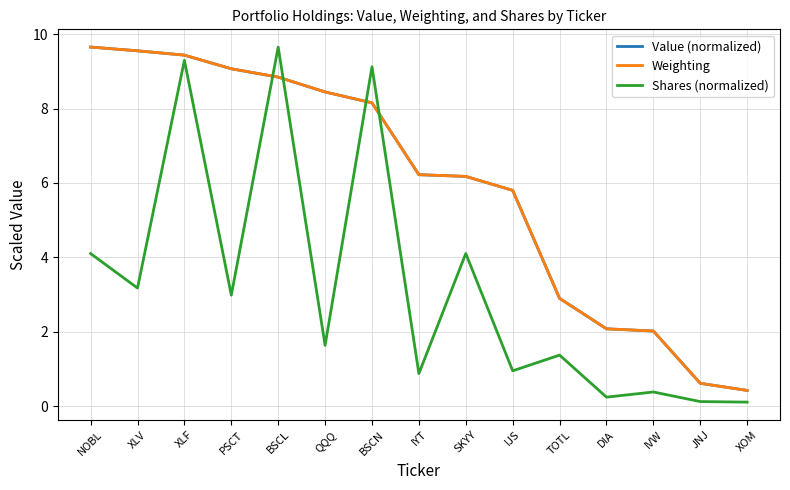

What value does the Shares (normalized) series have at NOBL?

4.1